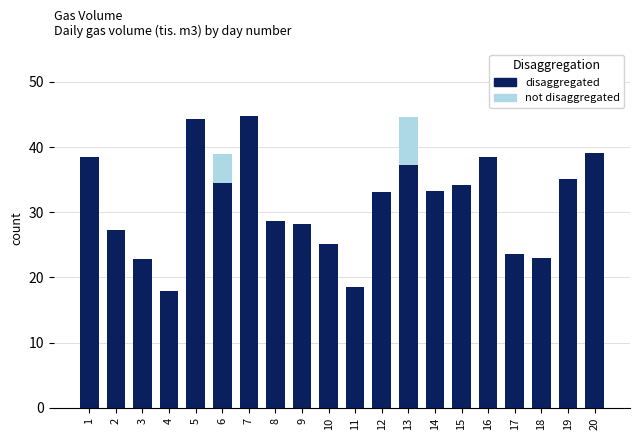

Is it true that disaggregated equals 44.8 at 7?

True